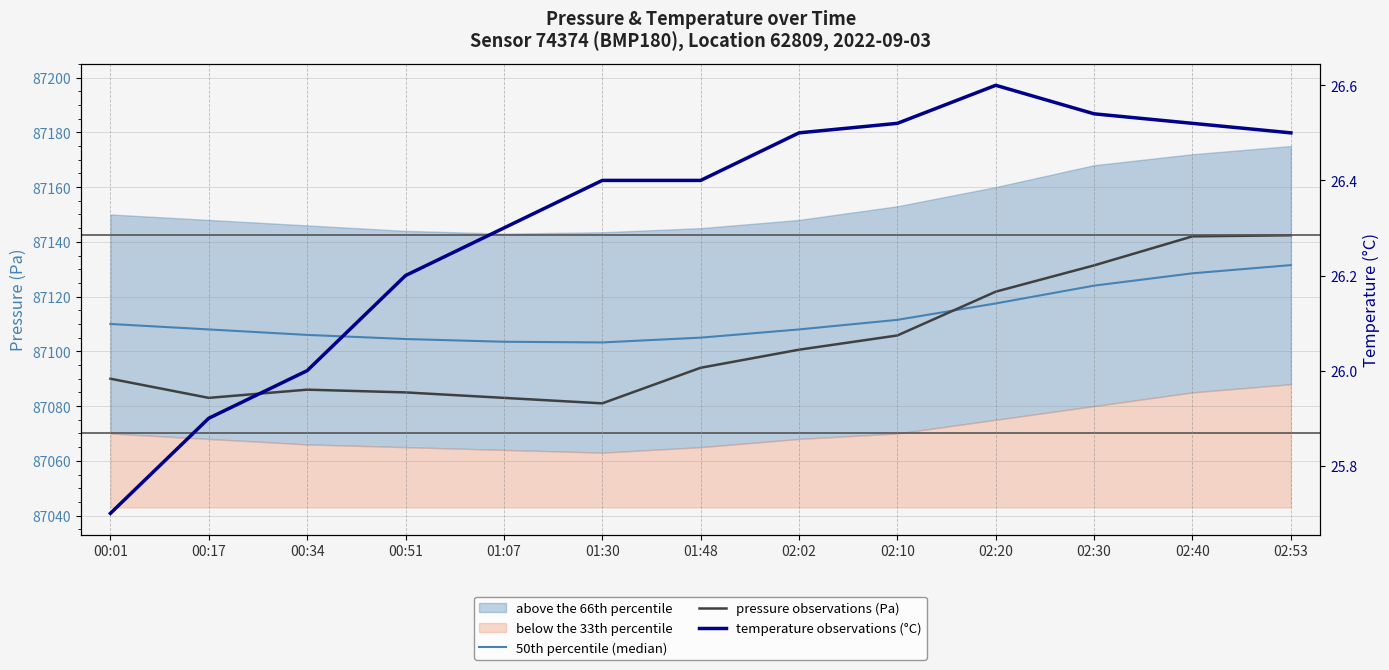

True or false: temperature observations (°C) and pressure observations (Pa) intersect in this chart.

False